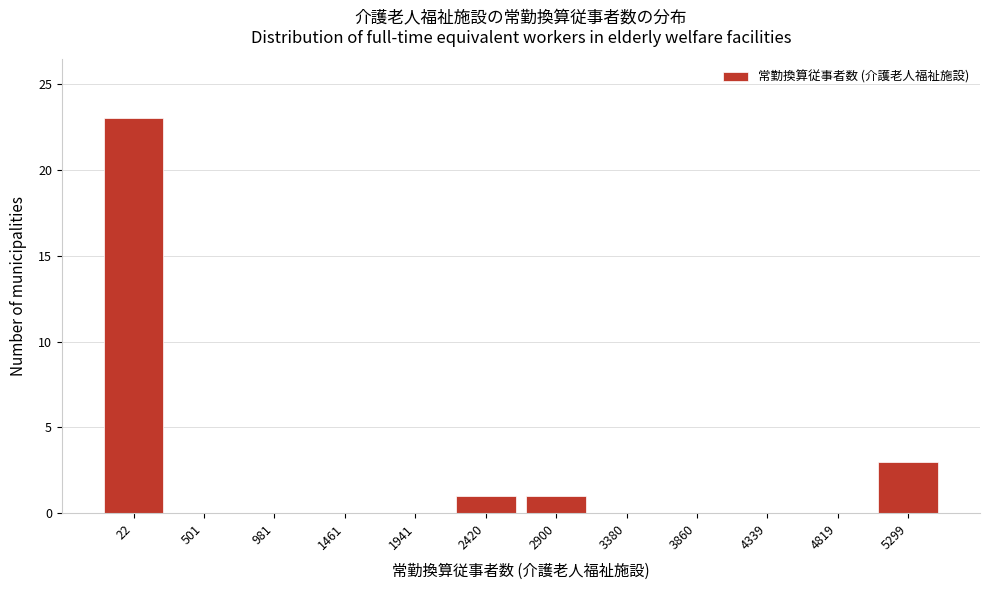

Reading left to right, extract all data points from this chart.

22=23	501=0	981=0	1461=0	1941=0	2420=1	2900=1	3380=0	3860=0	4339=0	4819=0	5299=3